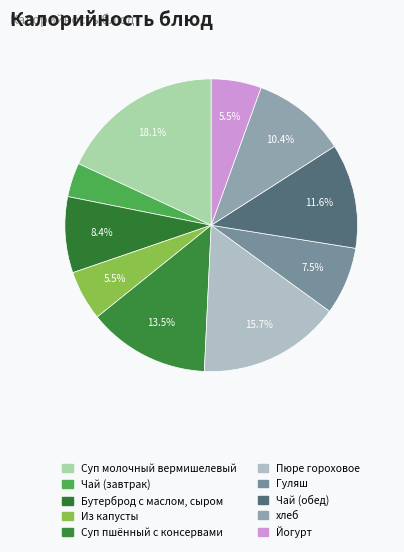

How many slices are in this pie chart?

10